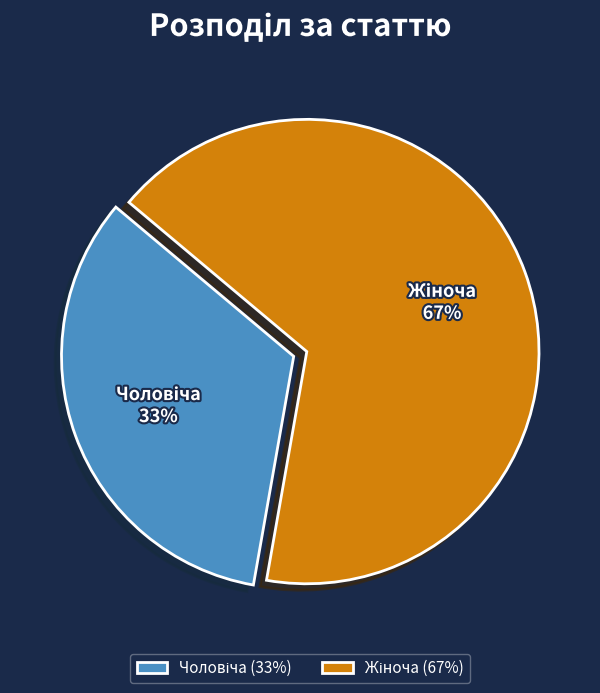

Is there any slice that represents more than half of the pie?

Yes